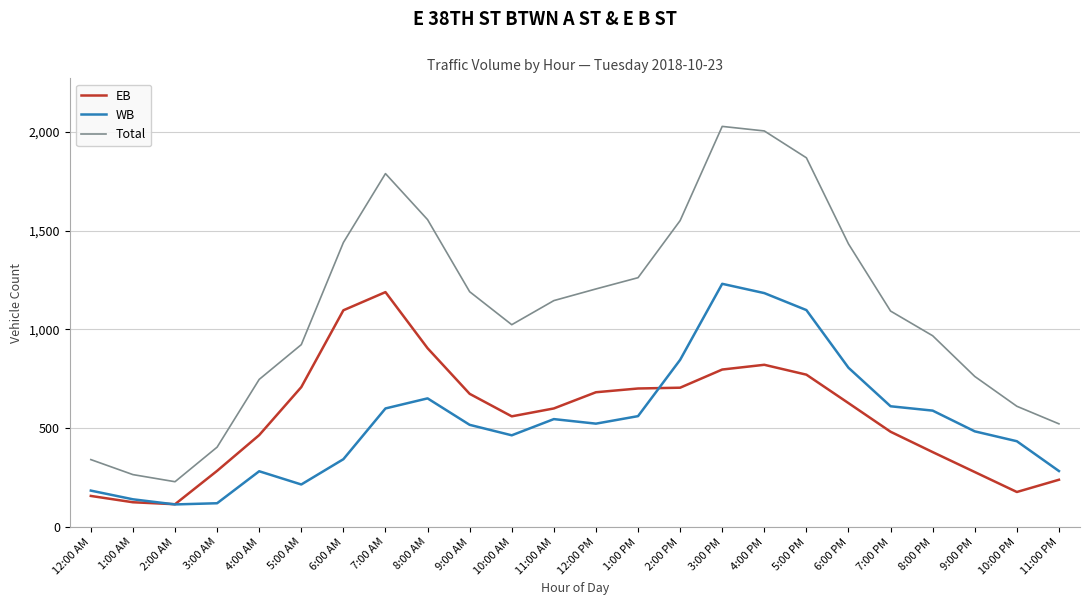

What is the sum of all Total values?

26364